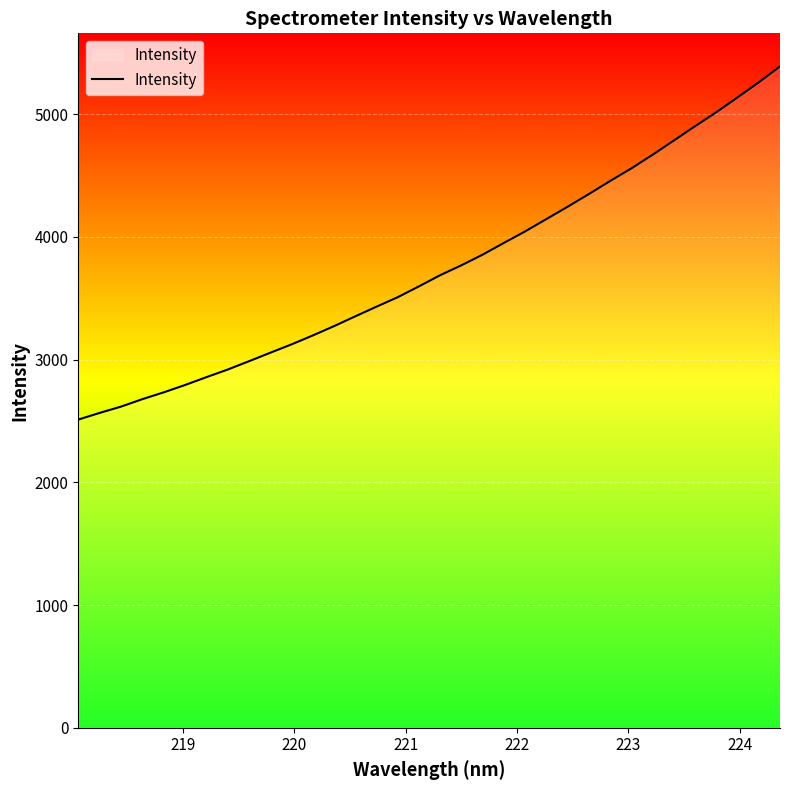

What is the maximum value shown in the chart?

5390.2